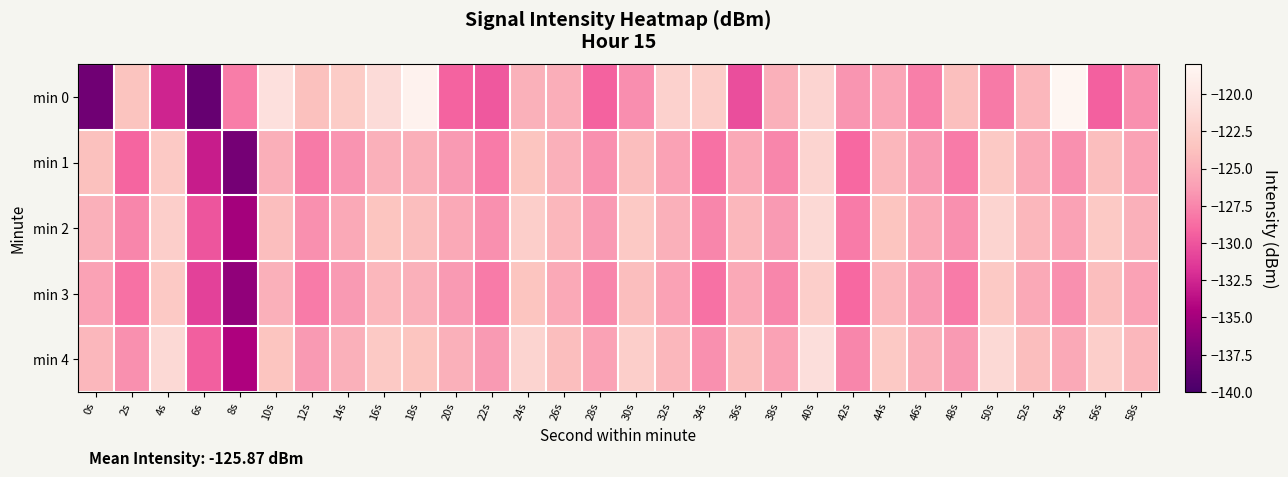

What is the maximum value shown in the chart?

-118.2